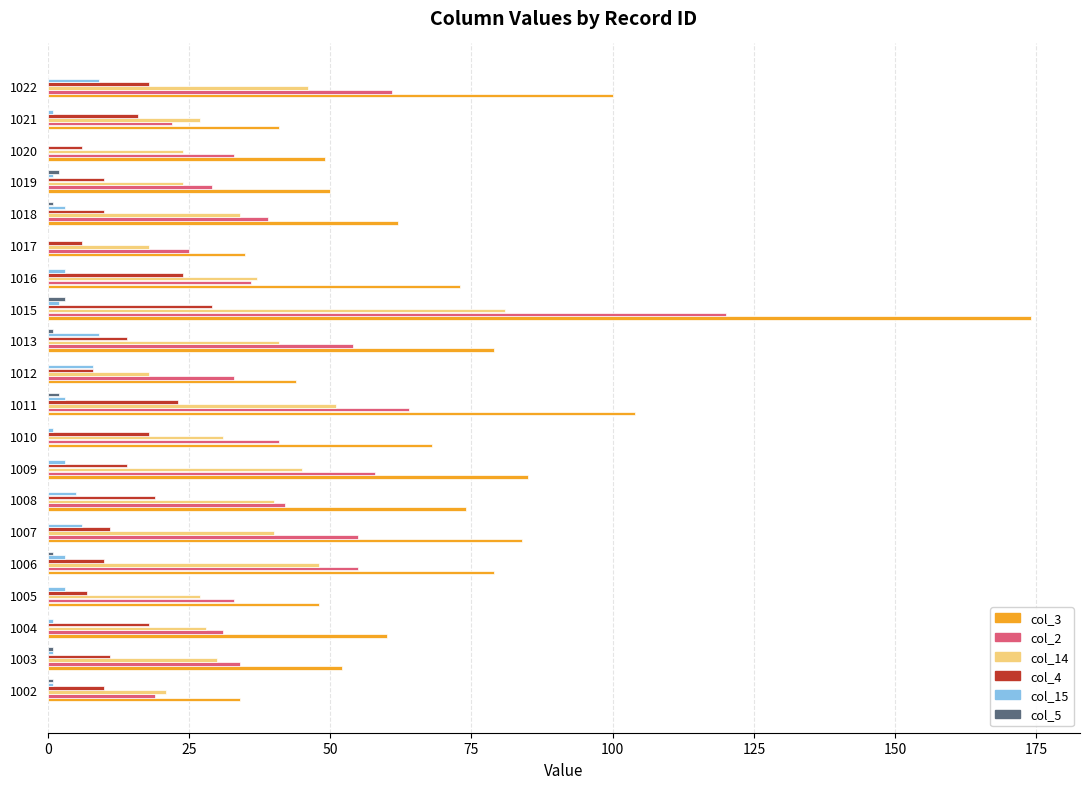

The value of col_4 at 1002 is 10. True or false?

True